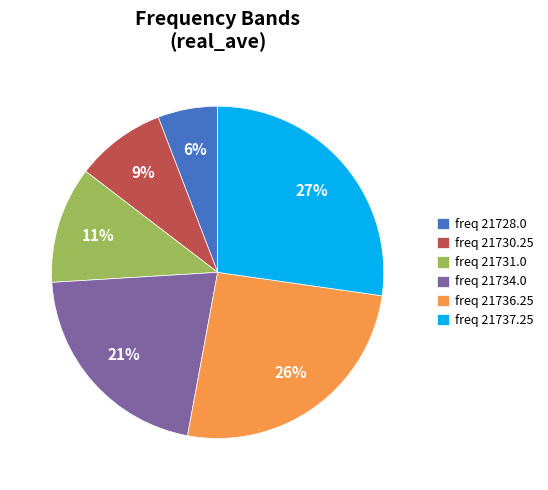

Does any single category account for the majority?

No